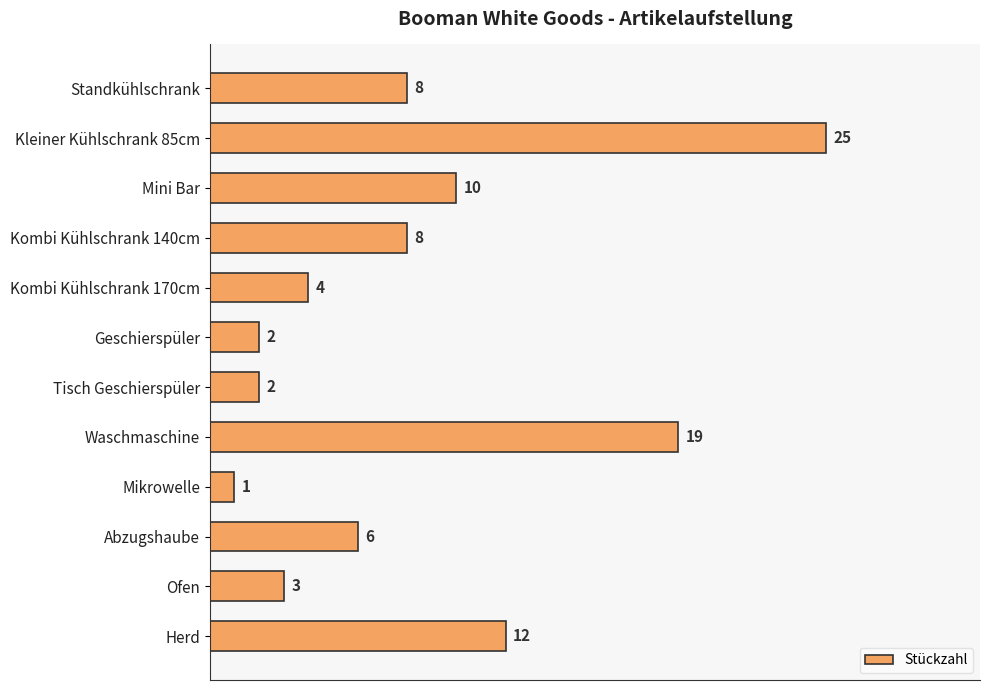

What is the greatest value displayed?

25